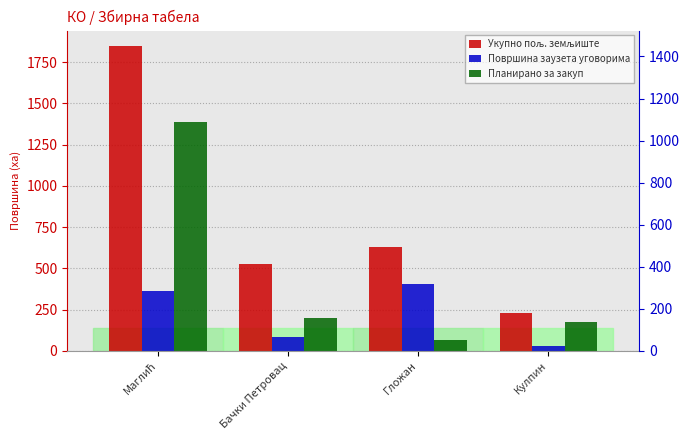

Is it true that Укупно пољ. земљиште equals 1849.5 at Маглић?

True